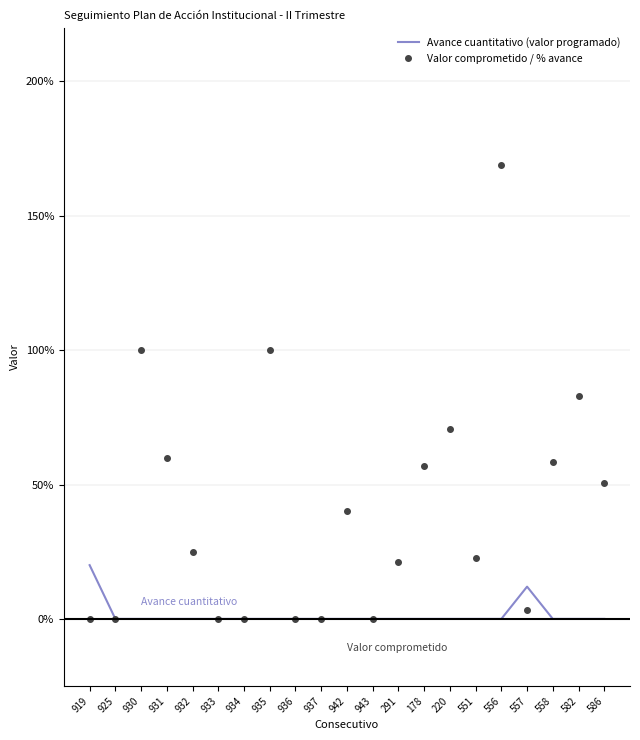

Rank the series at 558 from highest to lowest value.

Valor comprometido / % avance, Avance cuantitativo (valor programado)